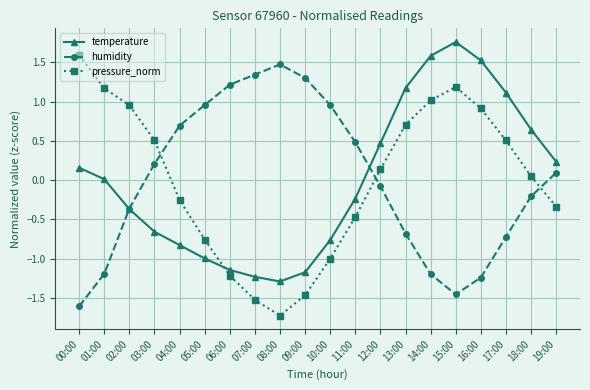

Where do humidity and pressure_norm first cross each other?

03:00 and 04:00